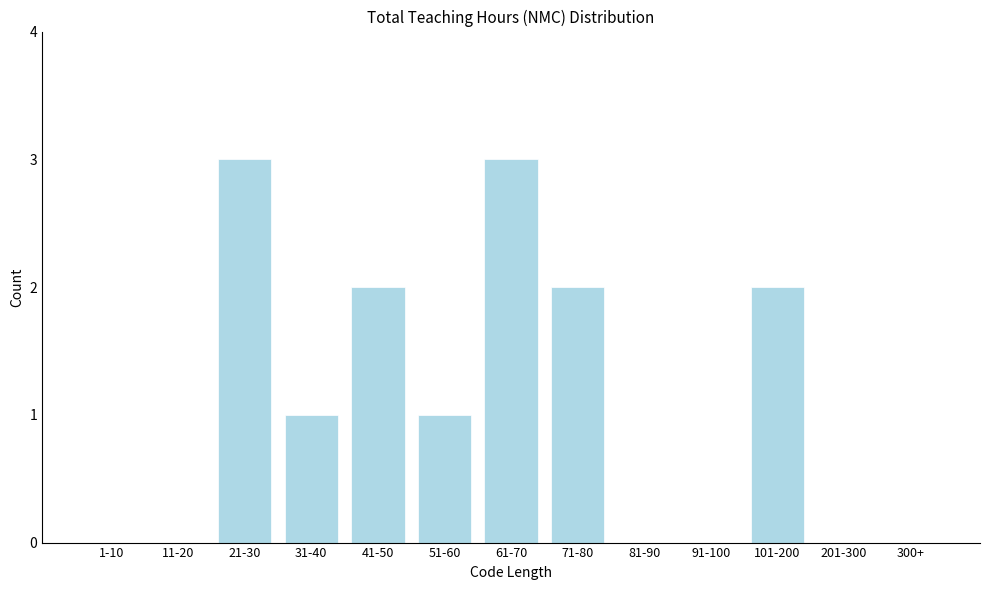

Reading left to right, transcribe all the data shown in this chart.

1-10=0	11-20=0	21-30=3	31-40=1	41-50=2	51-60=1	61-70=3	71-80=2	81-90=0	91-100=0	101-200=2	201-300=0	300+=0